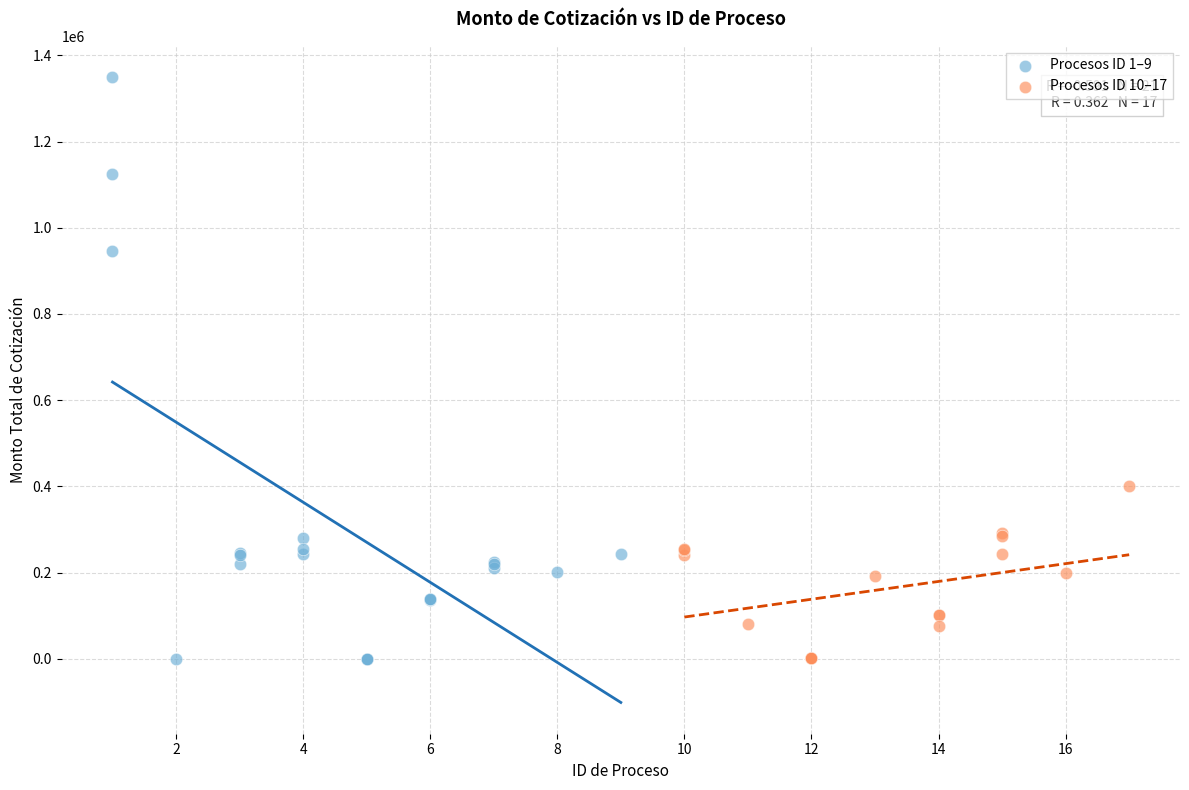

Which series has the widest spread of Y values?

Procesos ID 1–9